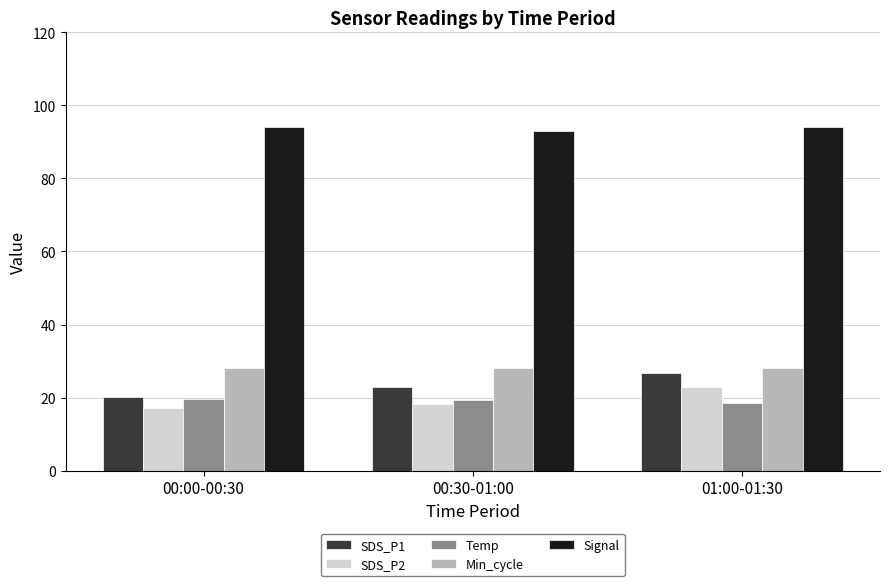

Which series has the largest total across all categories?

Signal